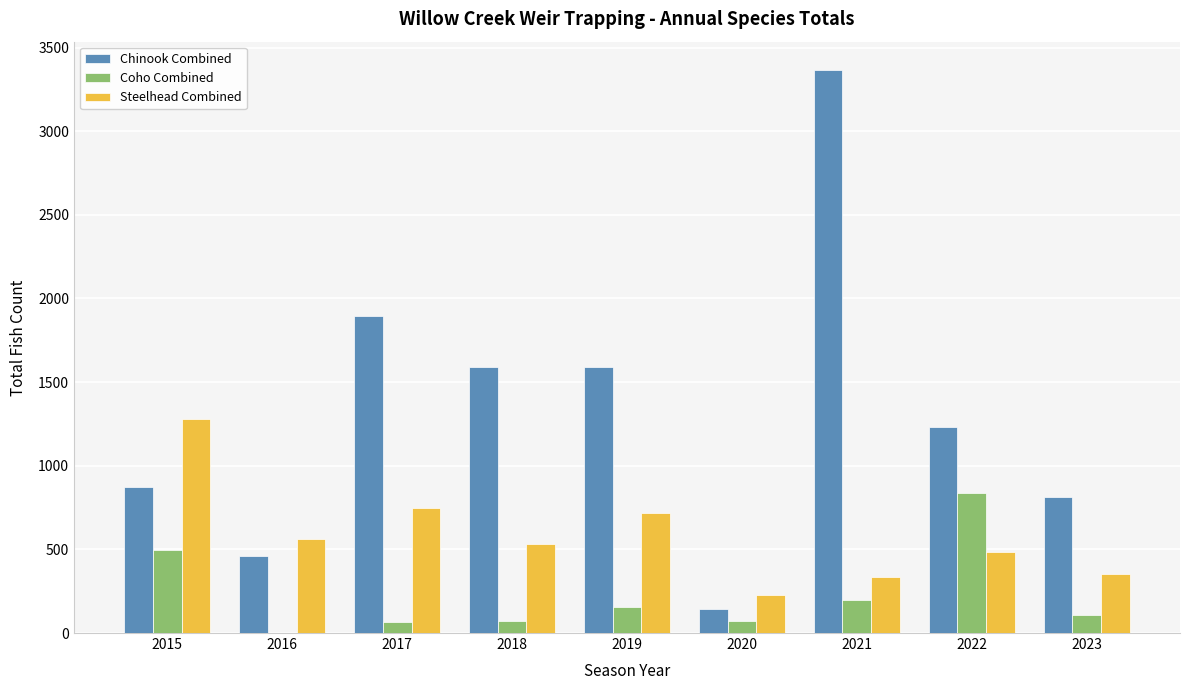

How many series are shown in this chart?

3